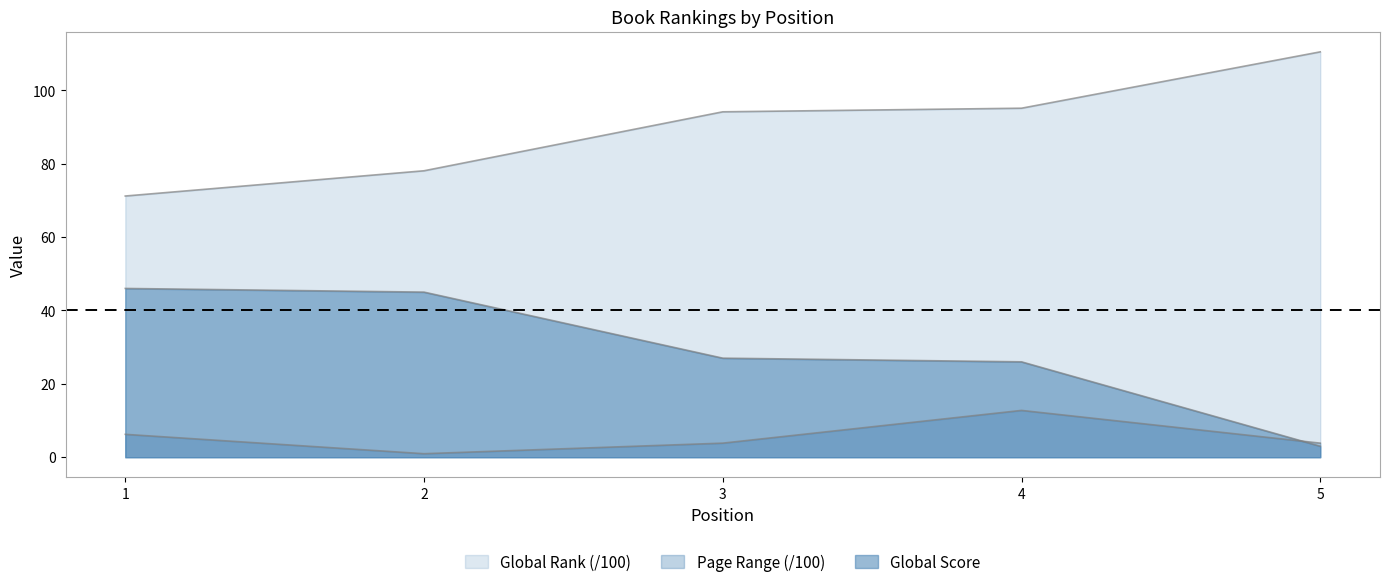

How many values in the Global Rank series exceed 94?

3